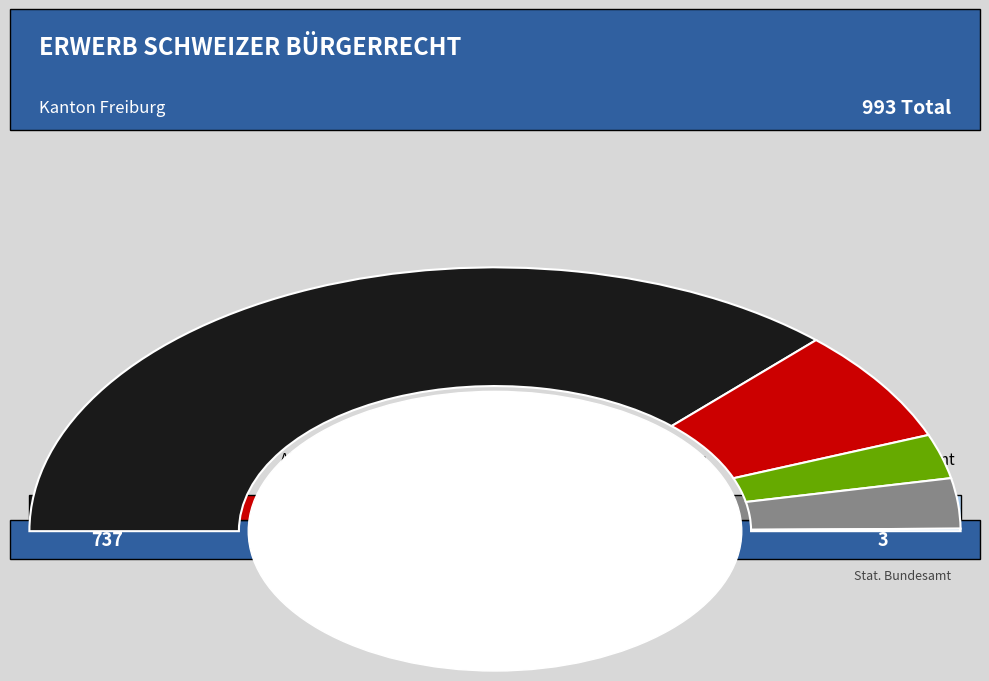

Which slice is the largest?

Europa